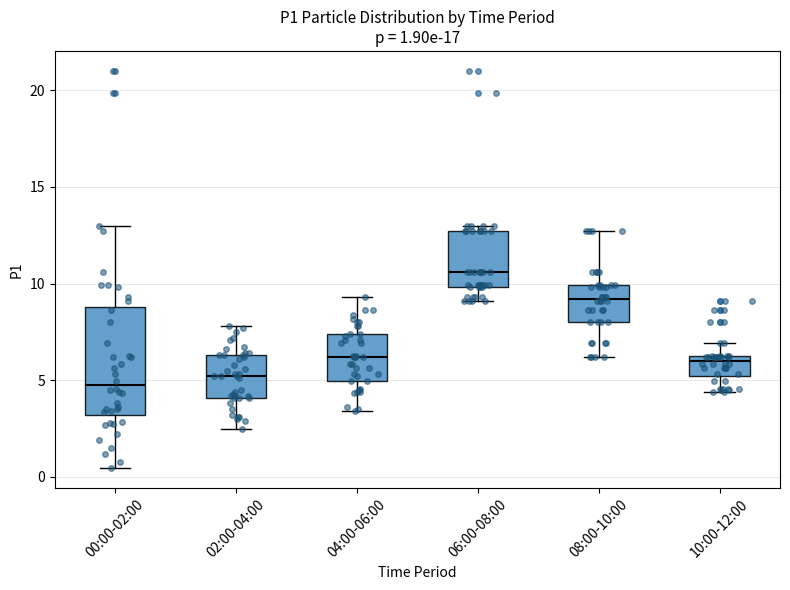

Which box is the tallest, from its lower edge to its upper edge?

00:00-02:00